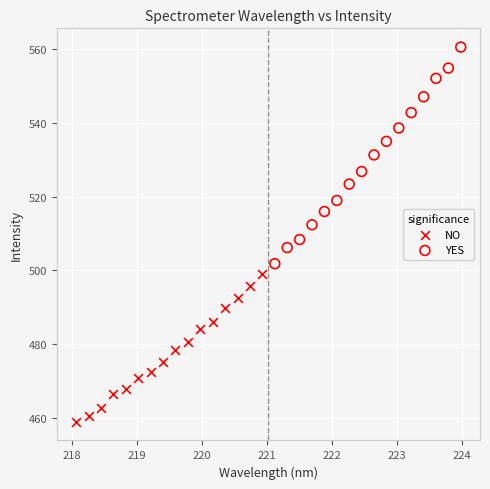

Which series contains the highest Y value?

YES